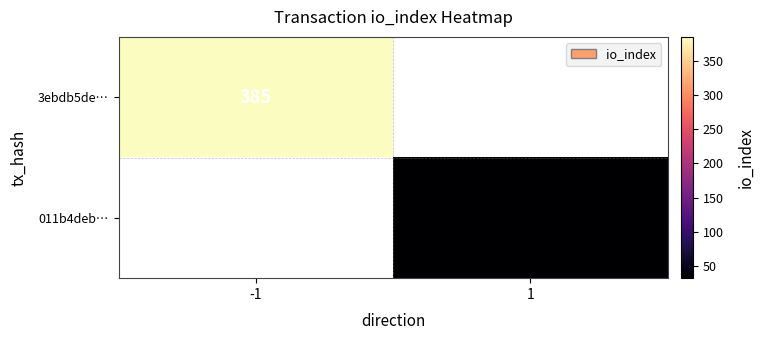

The 011b4deb… series shows 51 at 1. True or false?

False